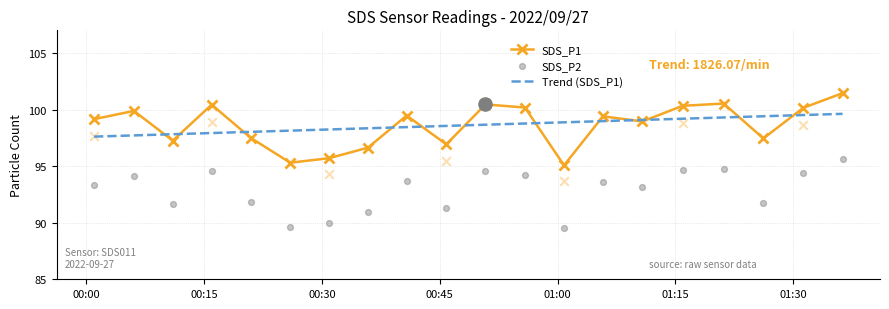

What is the minimum value for Trend (SDS_P1)?

97.6